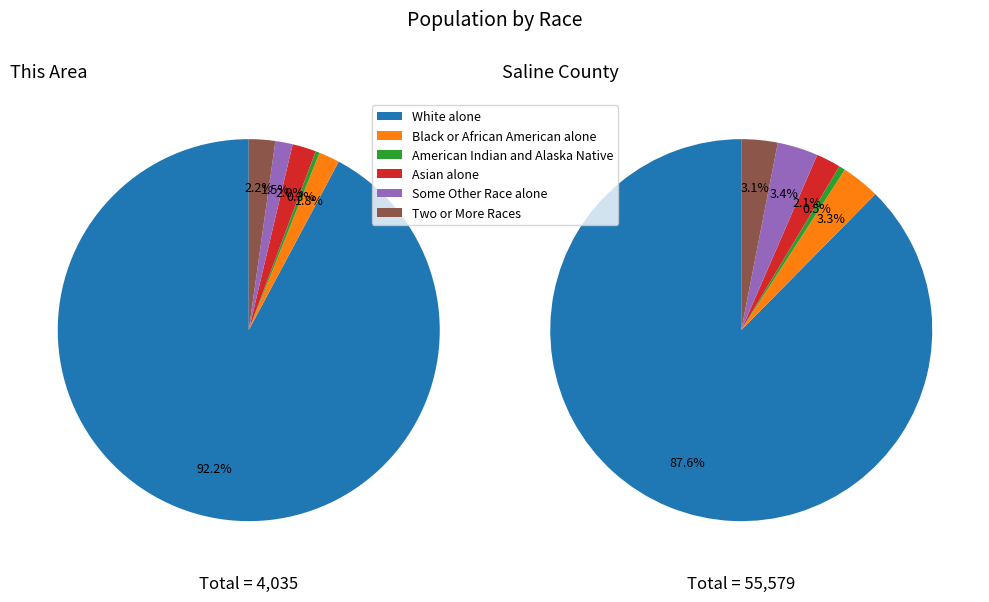

To the nearest percent, what is the average slice percentage?

17%